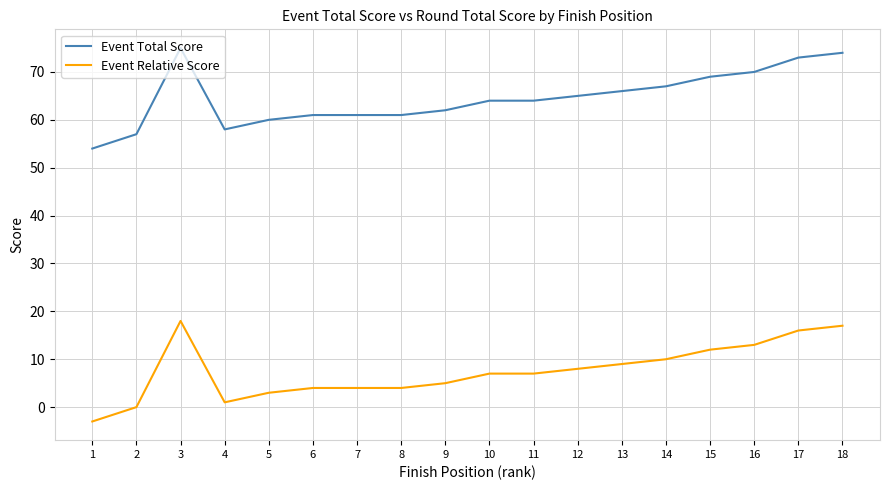

True or false: Event Relative Score and Event Total Score intersect in this chart.

False